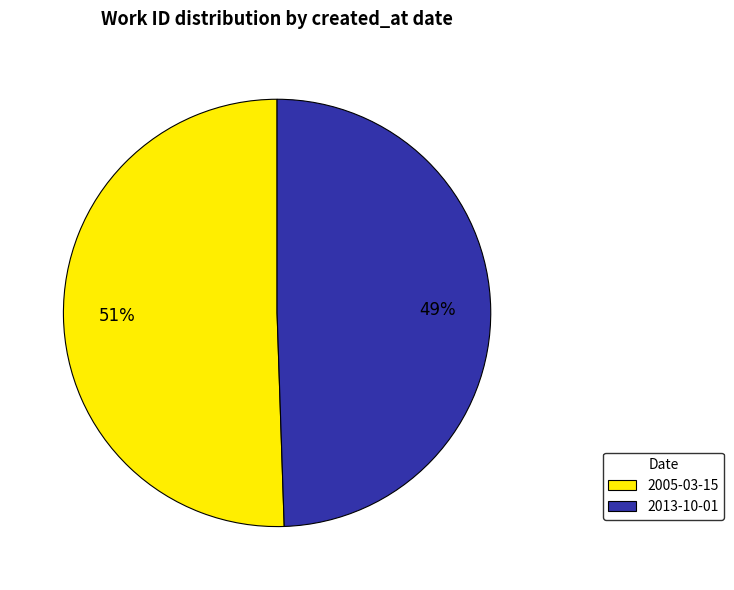

Which category has the biggest portion of the pie?

2005-03-15